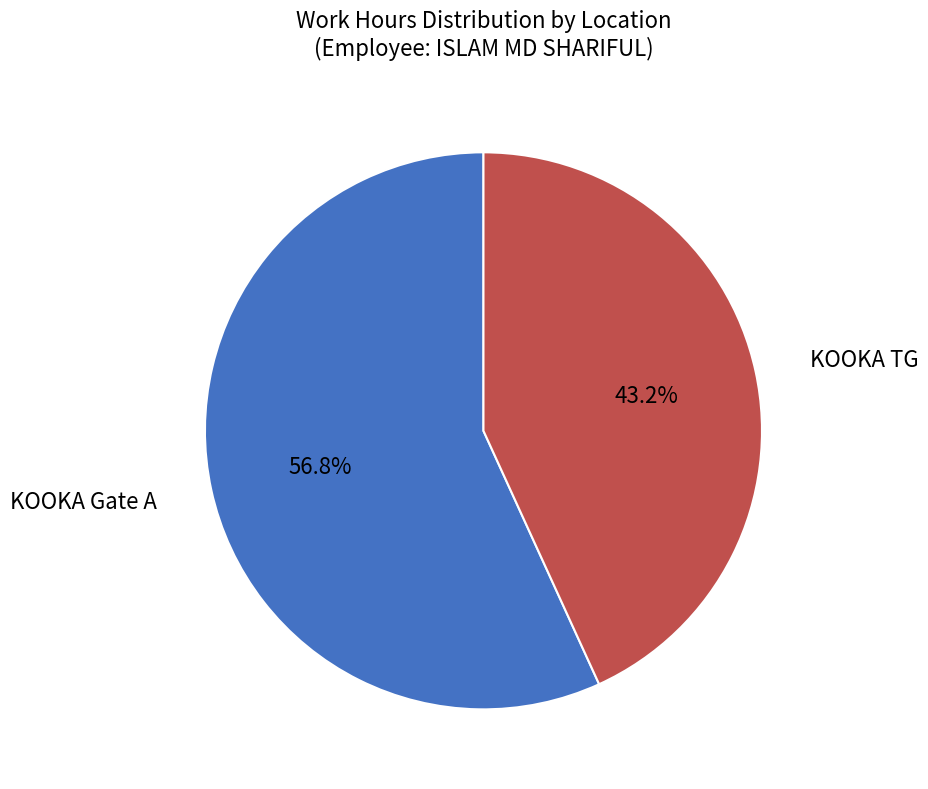

Is there a majority slice in this chart?

Yes